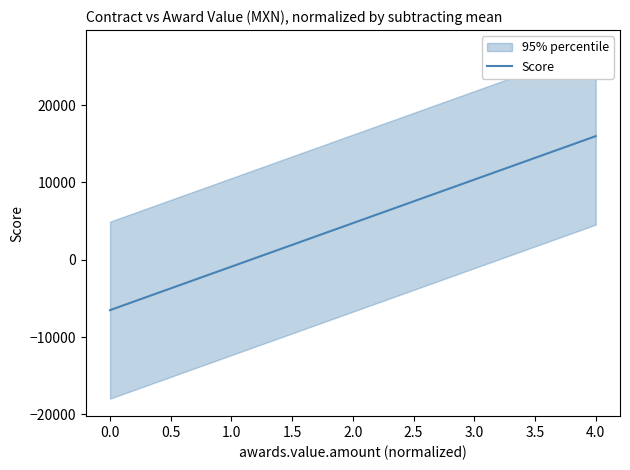

How many values exceed -2168?

19